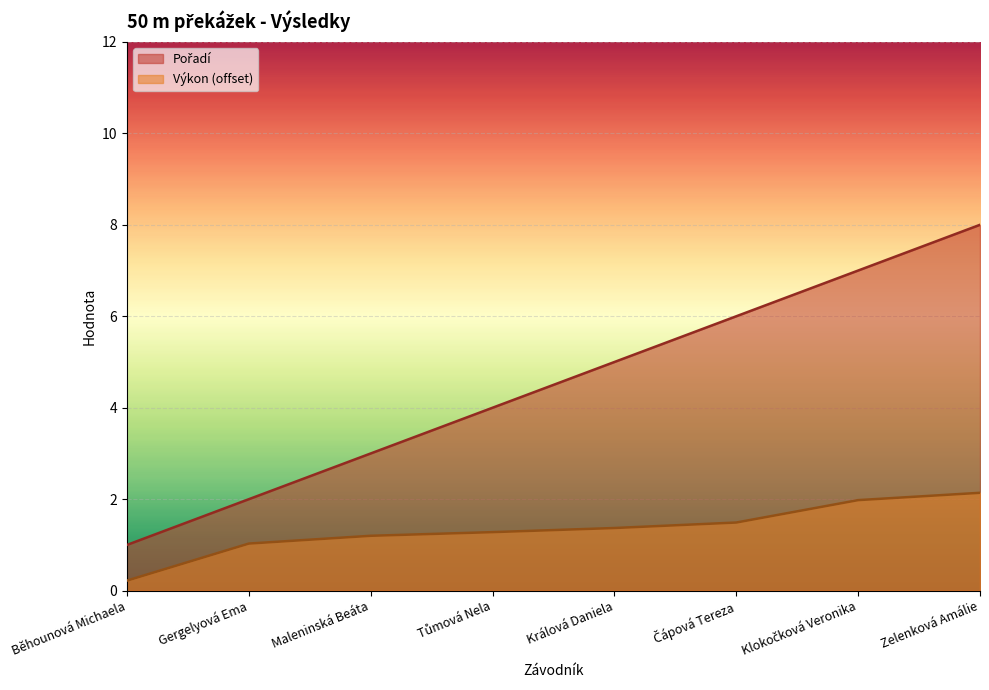

At which label does Výkon reach its peak?

Zelenková Amálie